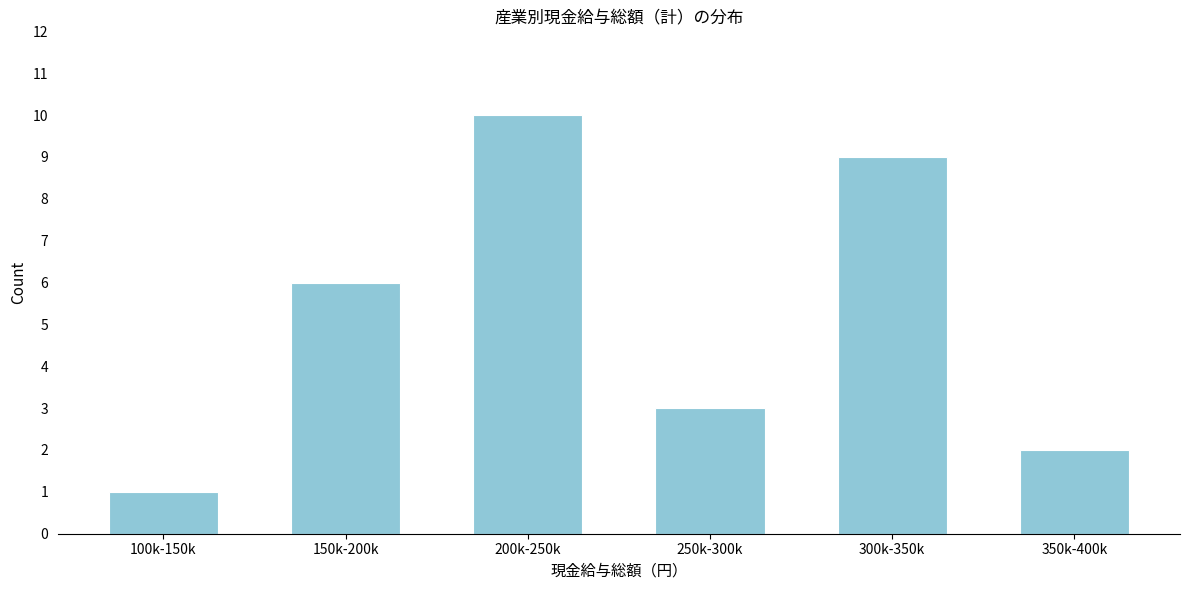

Reading left to right, list all the values displayed in this chart.

1	6	10	3	9	2